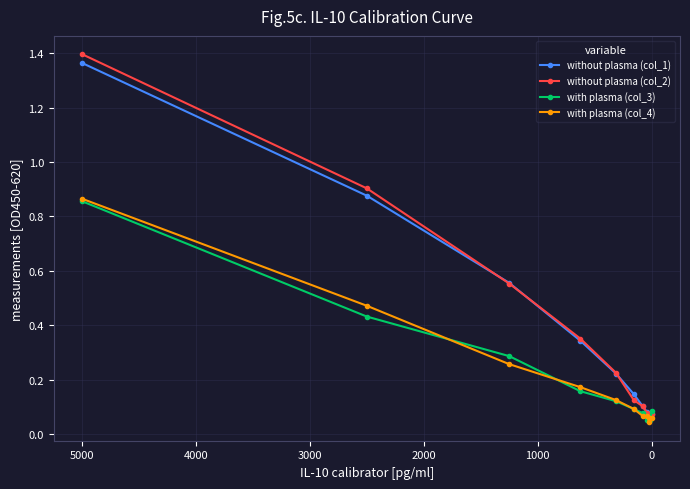

The value of without plasma (col_1) at −1000 is 0.5. True or false?

False